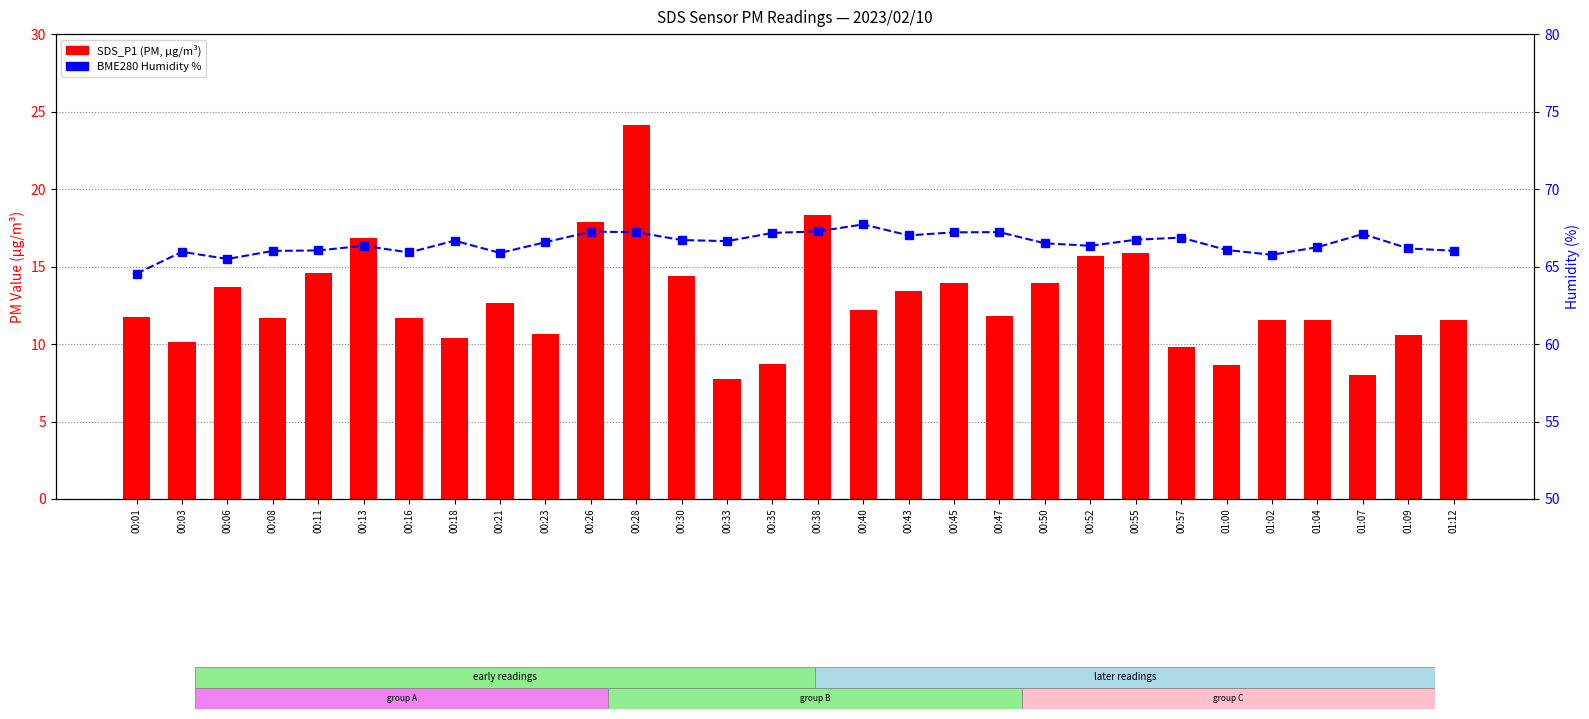

Rank the series by their maximum value, from lowest to highest.

SDS_P1, BME280 Humidity %